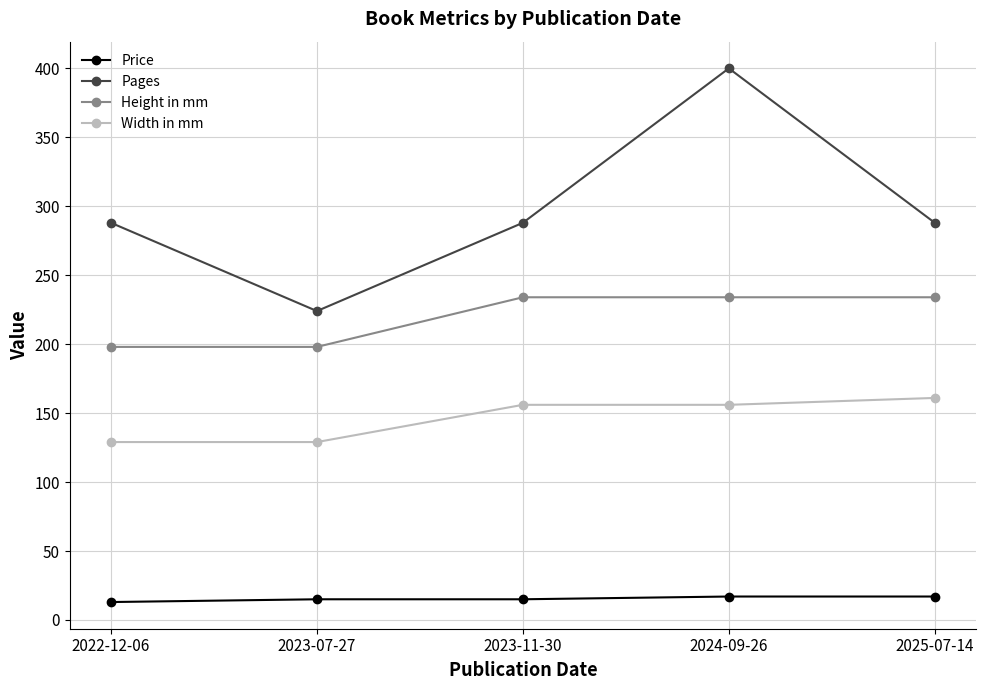

What is the difference between the second highest and second lowest values in the Height in mm series?

36.0